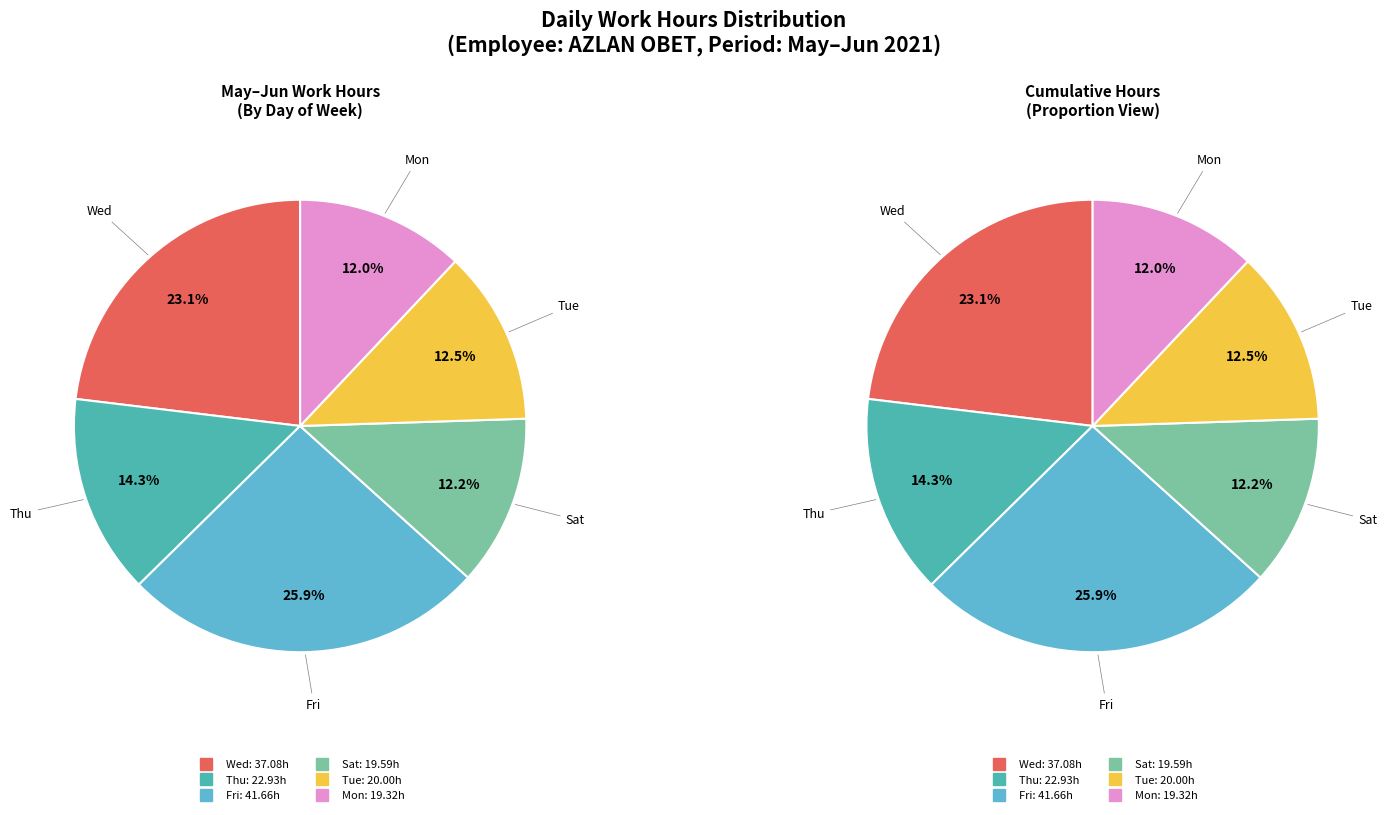

Is there any slice that represents more than half of the pie?

No